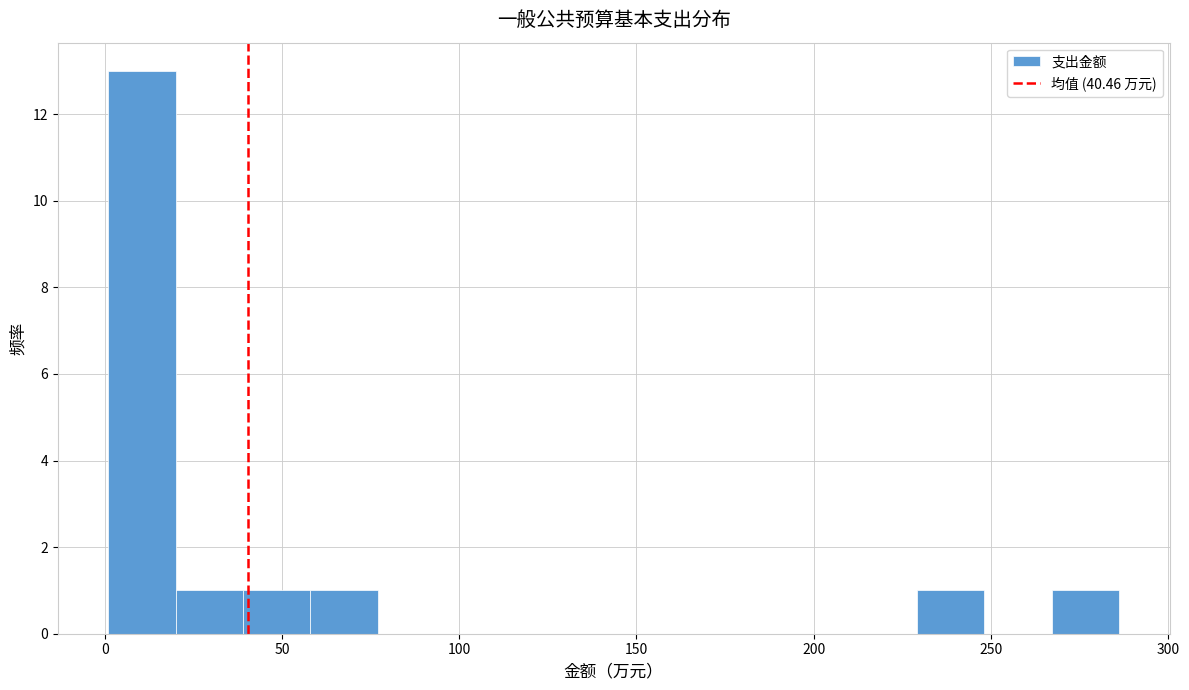

Around what value on the x-axis is the tallest bar? Give the approximate position of its centre, as read against the axis.

10